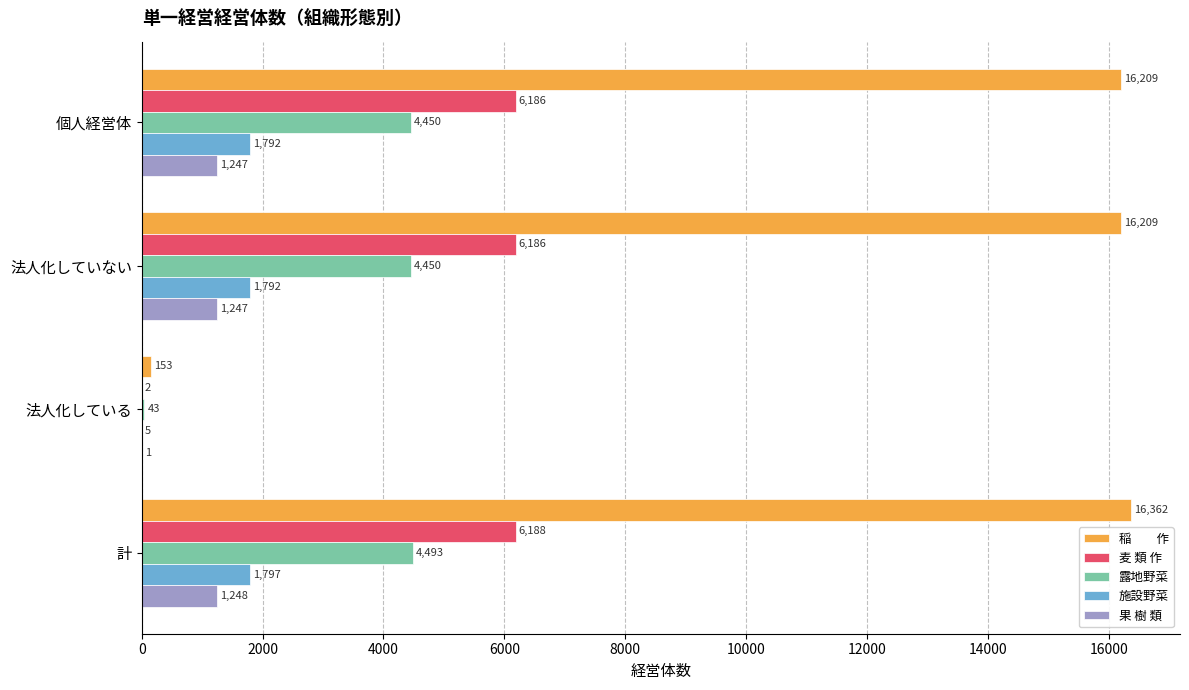

At which category is the sum across all series the highest?

計